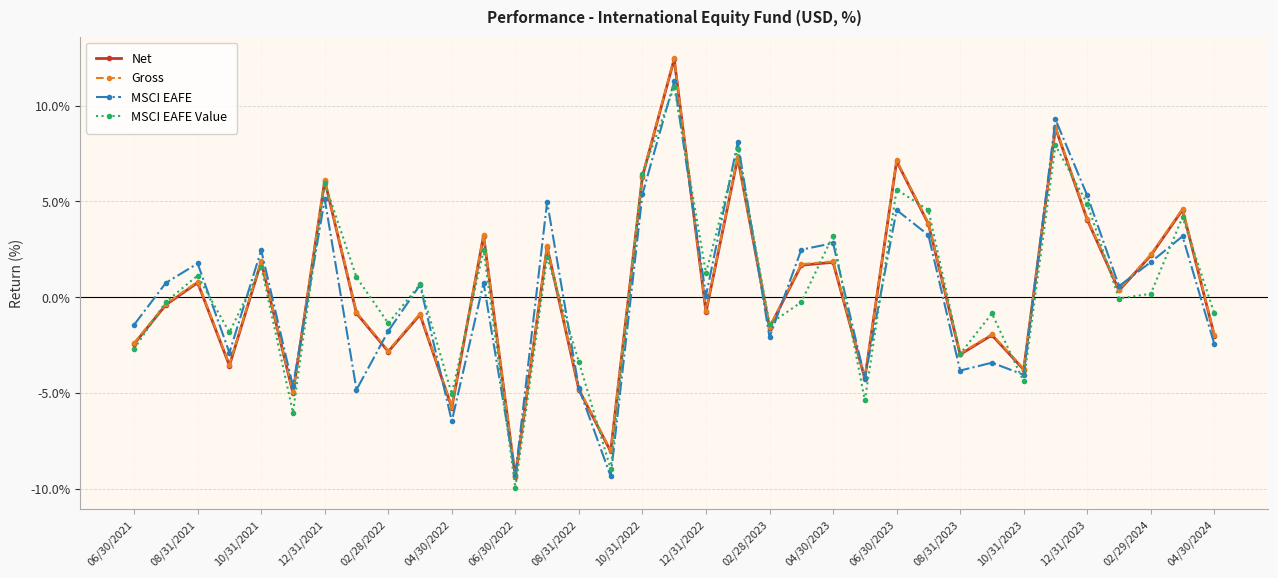

What is the value of the MSCI EAFE Value point at the 12th from the left?

2.5